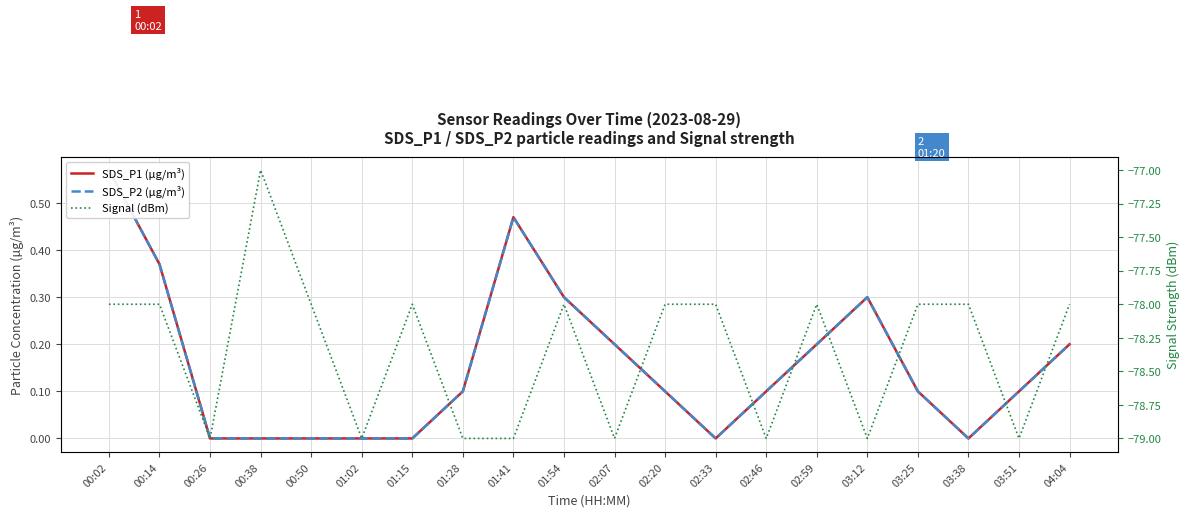

What is the sum of the Signal (dBm) values at 00:38 and 01:02?

-156.0